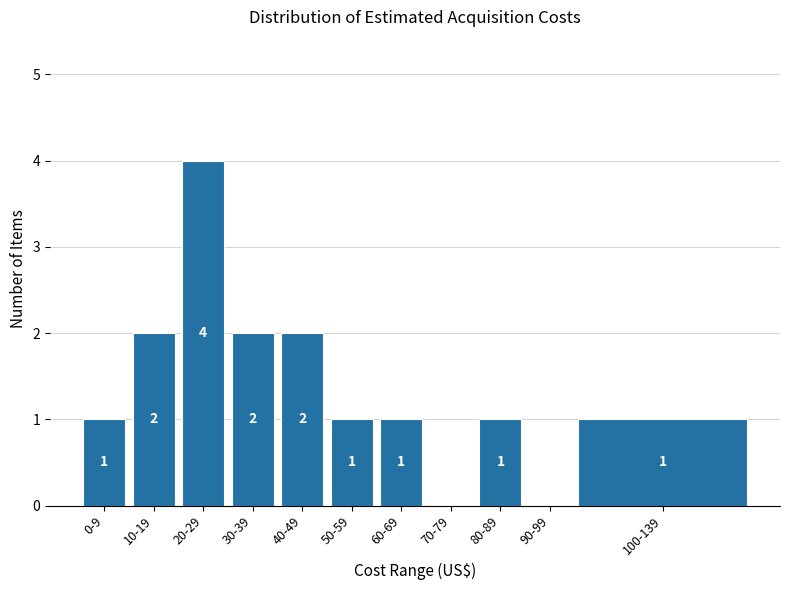

Reading right to left, extract all data points from this chart.

100-139=1	90-99=0	80-89=1	70-79=0	60-69=1	50-59=1	40-49=2	30-39=2	20-29=4	10-19=2	0-9=1